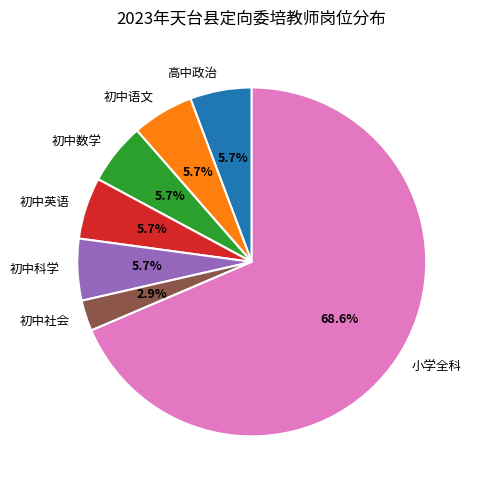

True or false: 初中科学 accounts for 6% of the total.

True